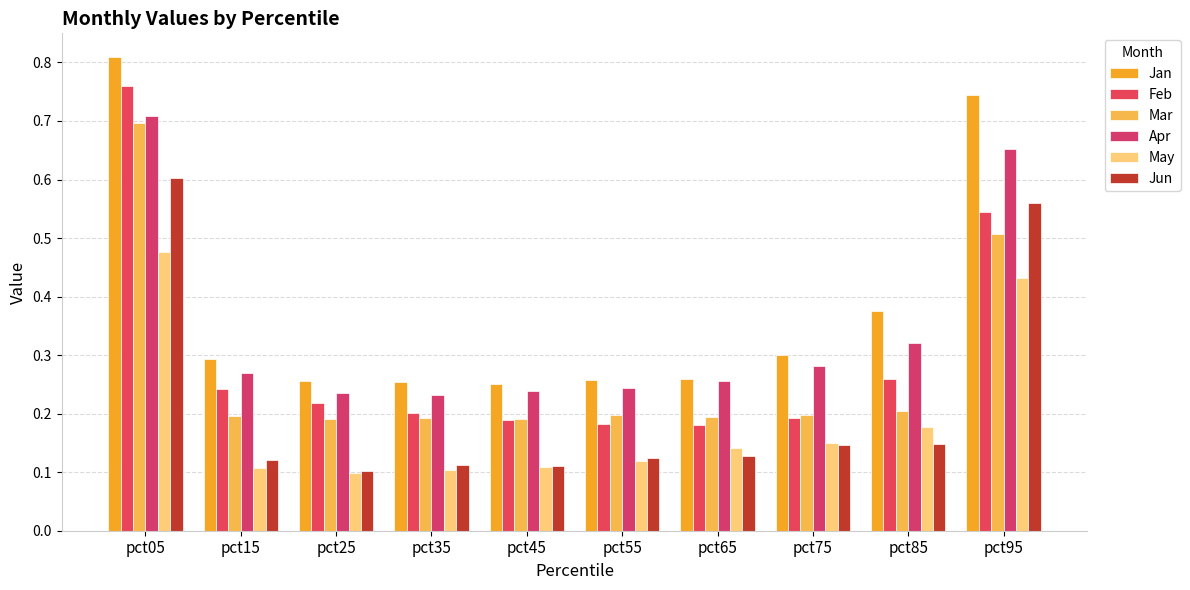

Reading left to right, list all the values displayed in this chart.

Jan: pct05=0.8	pct15=0.3	pct25=0.3	pct35=0.3	pct45=0.3	pct55=0.3	pct65=0.3	pct75=0.3	pct85=0.4	pct95=0.7
Feb: pct05=0.8	pct15=0.2	pct25=0.2	pct35=0.2	pct45=0.2	pct55=0.2	pct65=0.2	pct75=0.2	pct85=0.3	pct95=0.5
Mar: pct05=0.7	pct15=0.2	pct25=0.2	pct35=0.2	pct45=0.2	pct55=0.2	pct65=0.2	pct75=0.2	pct85=0.2	pct95=0.5
Apr: pct05=0.7	pct15=0.3	pct25=0.2	pct35=0.2	pct45=0.2	pct55=0.2	pct65=0.3	pct75=0.3	pct85=0.3	pct95=0.7
May: pct05=0.5	pct15=0.1	pct25=0.1	pct35=0.1	pct45=0.1	pct55=0.1	pct65=0.1	pct75=0.2	pct85=0.2	pct95=0.4
Jun: pct05=0.6	pct15=0.1	pct25=0.1	pct35=0.1	pct45=0.1	pct55=0.1	pct65=0.1	pct75=0.1	pct85=0.1	pct95=0.6